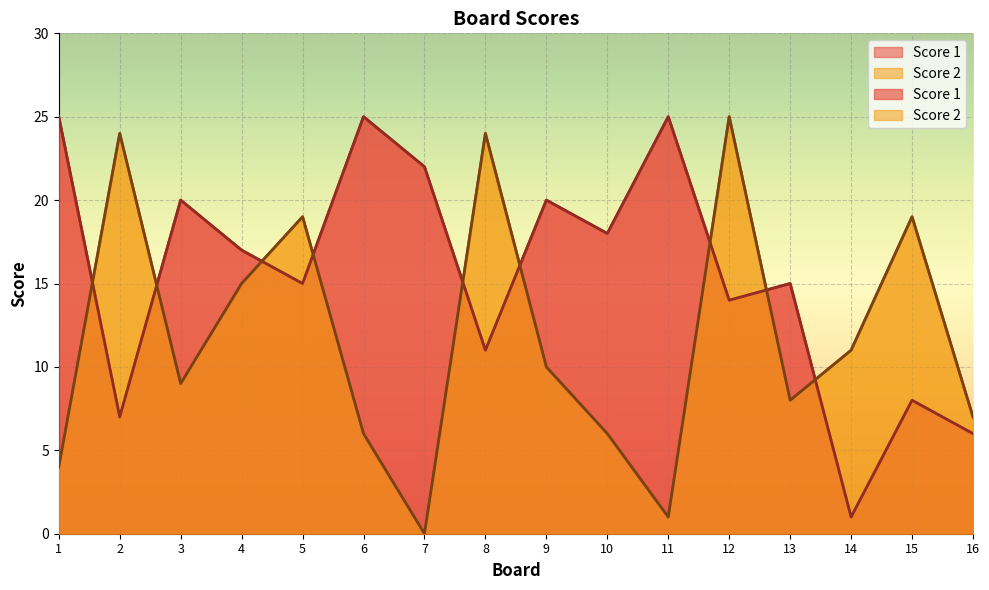

Between 6 and 14, which series saw the biggest shift?

Score 1